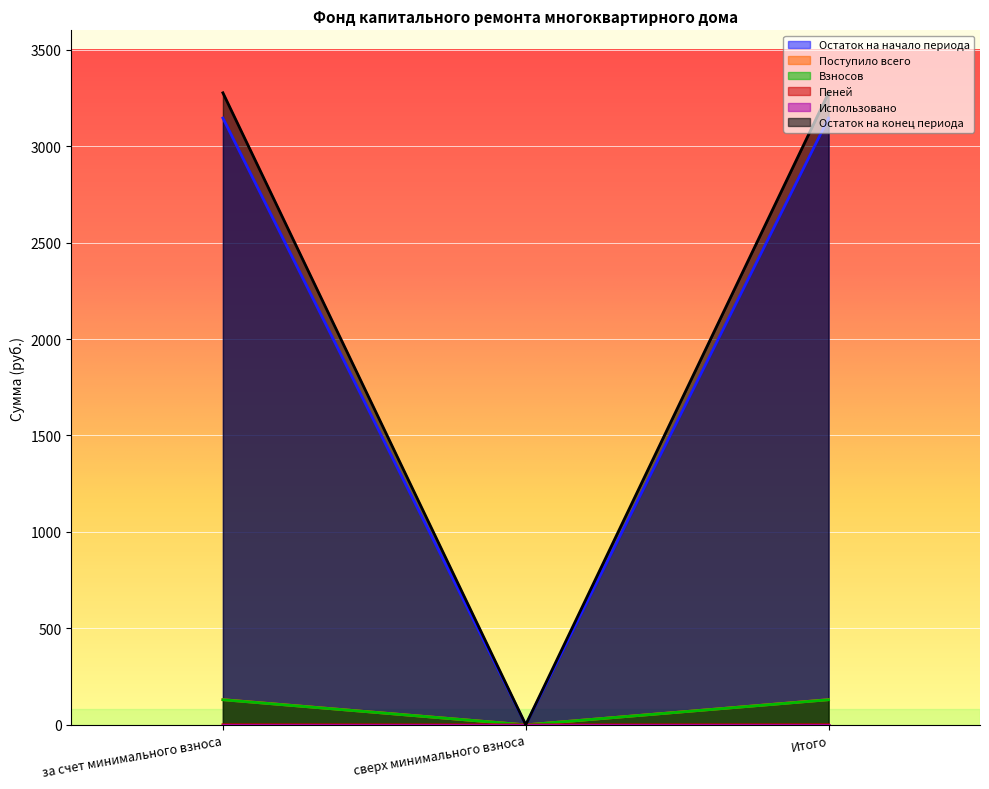

Where is Пеней nearest to the value 65?

сверх минимального взноса